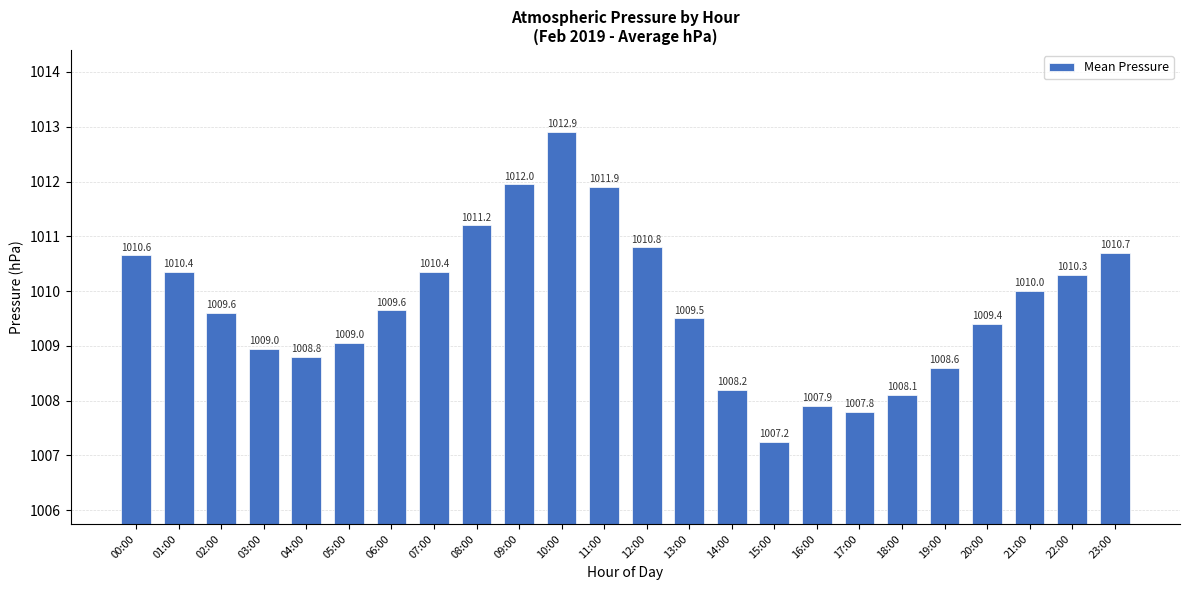

What is the ratio of the value at 21:00 to the value at 13:00?

1.0